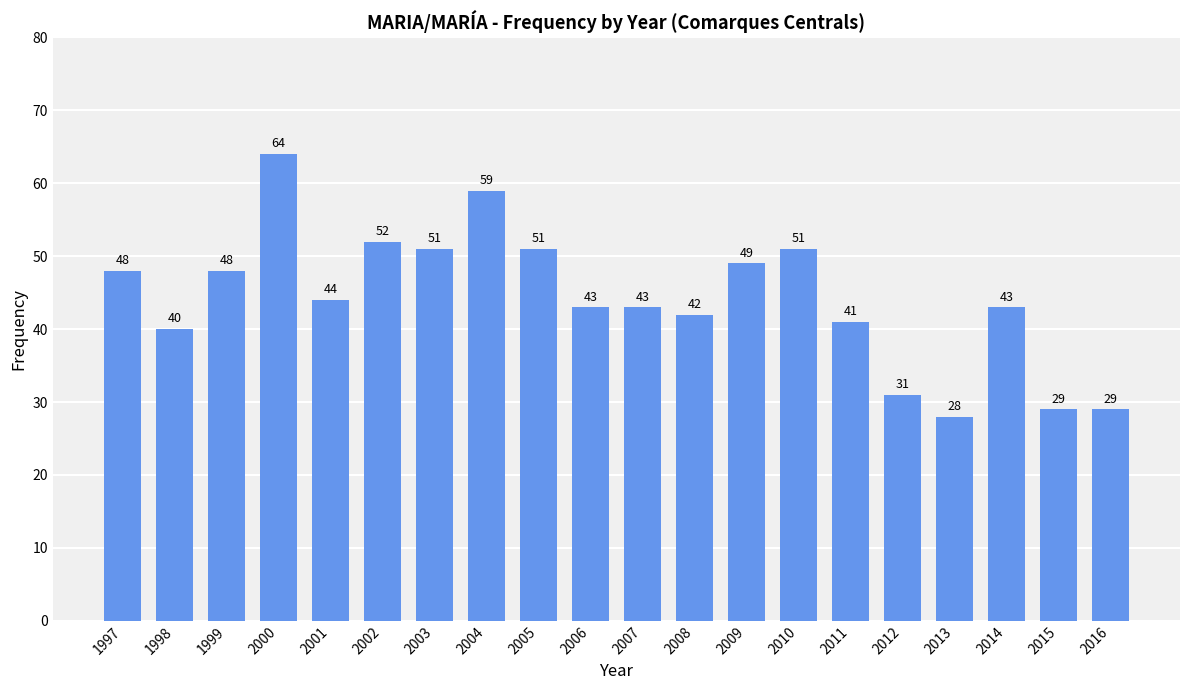

Reading right to left, extract all data points from this chart.

2016=29	2015=29	2014=43	2013=28	2012=31	2011=41	2010=51	2009=49	2008=42	2007=43	2006=43	2005=51	2004=59	2003=51	2002=52	2001=44	2000=64	1999=48	1998=40	1997=48